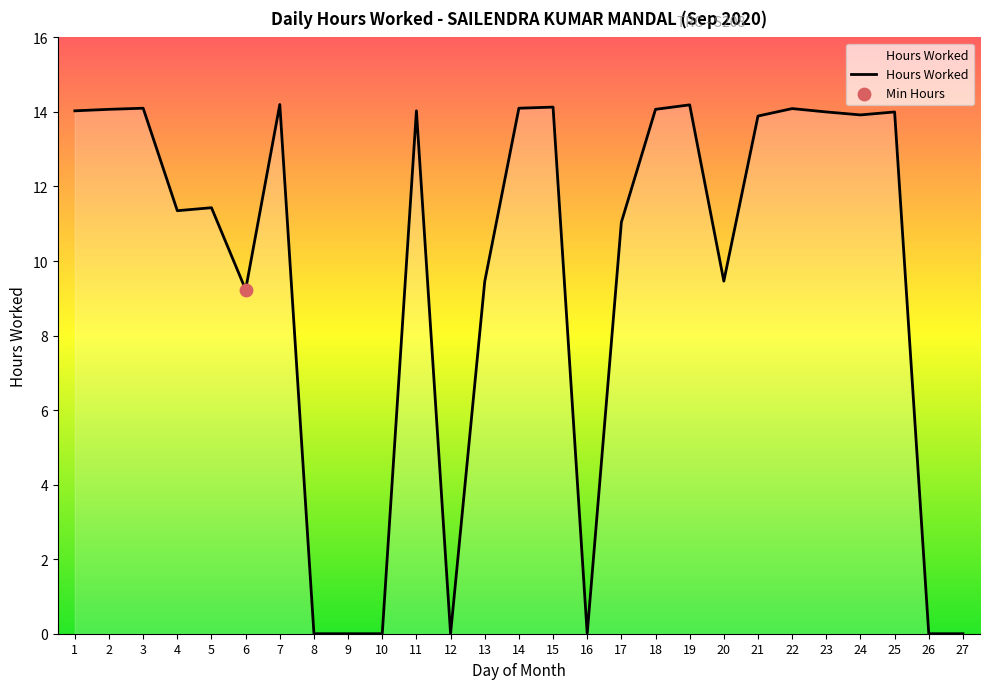

What is the change in value from 7 to 20?

-4.7